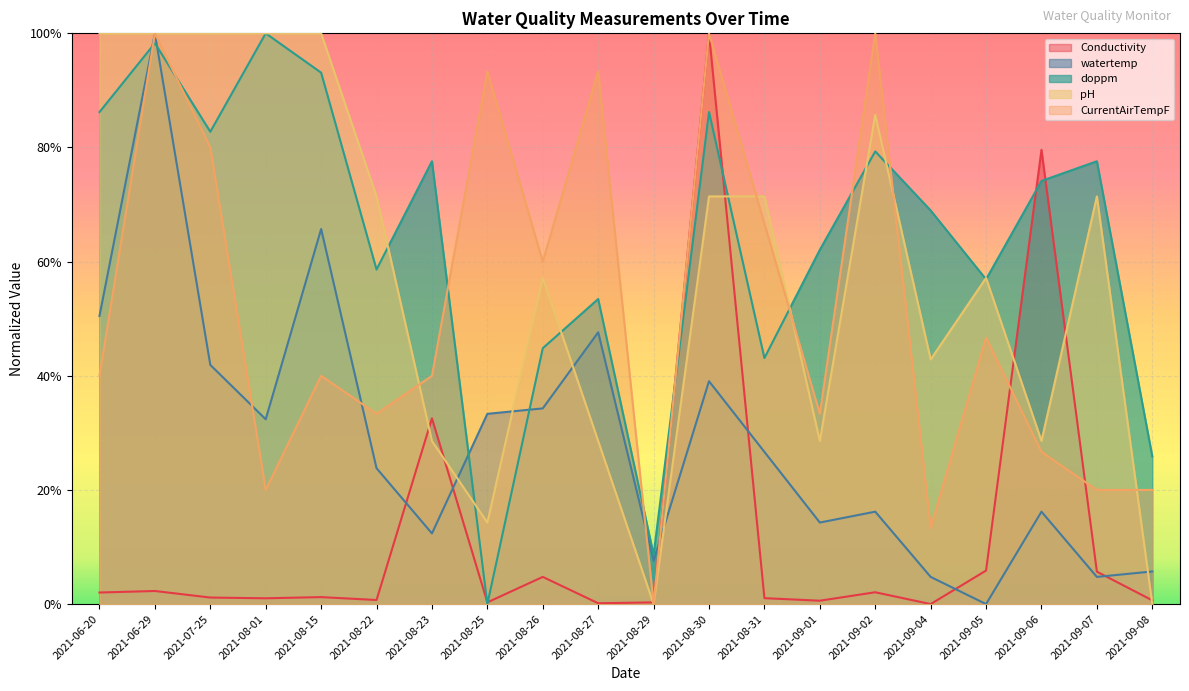

In watertemp, how many points are higher than both neighbors (excluding endpoints)?

6